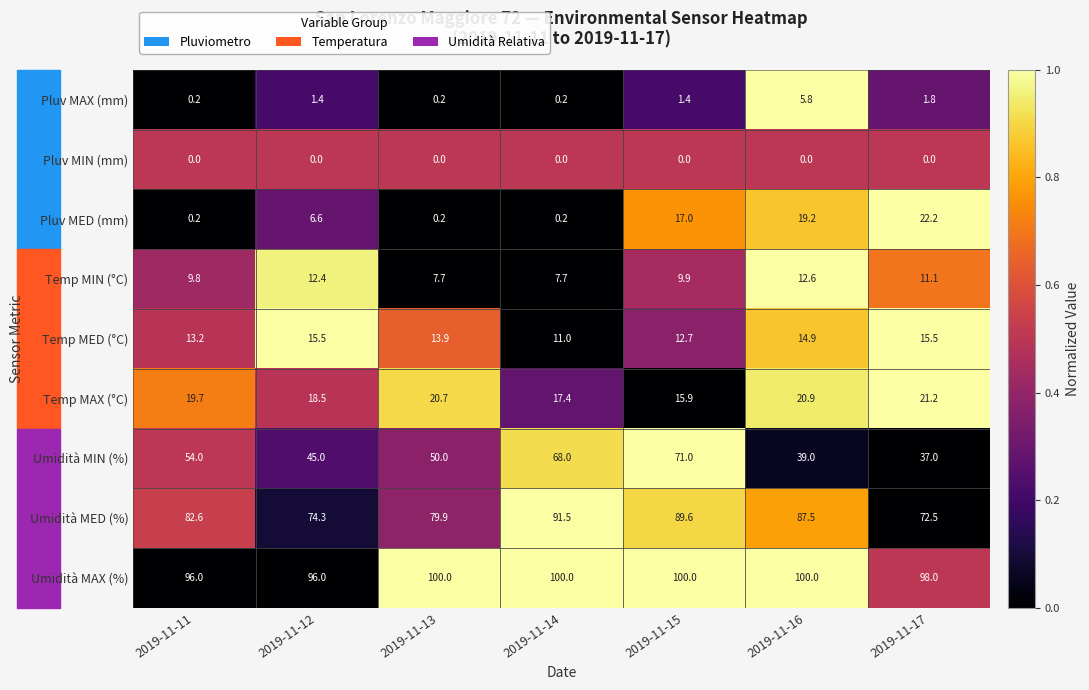

At which label is Temp MIN (°C) closest to 10?

2019-11-15